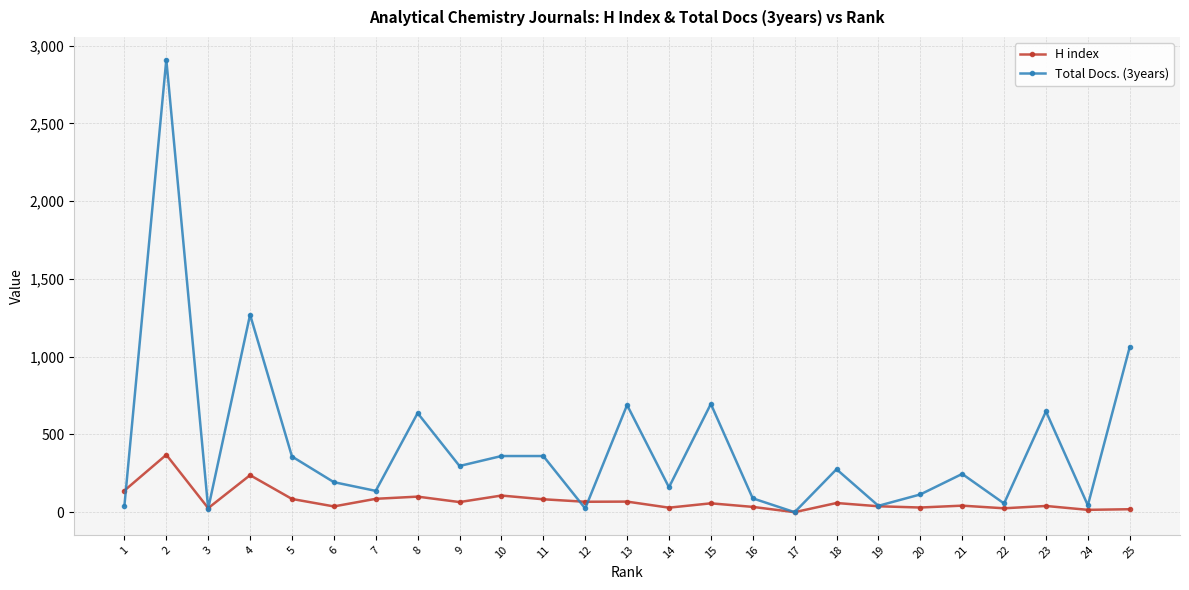

True or false: H index and Total Docs. (3years) cross at least once.

True